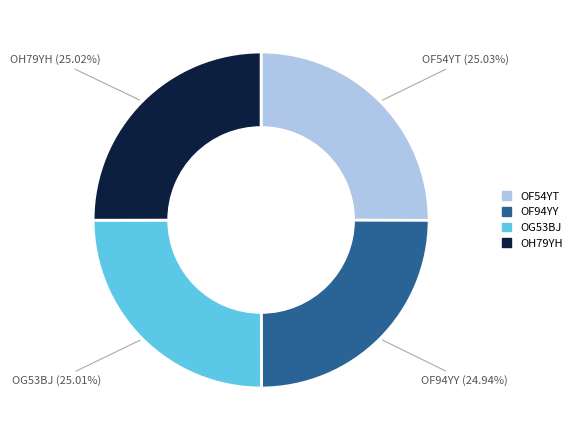

Combined, do OF94YY and OG53BJ account for over 50%?

No